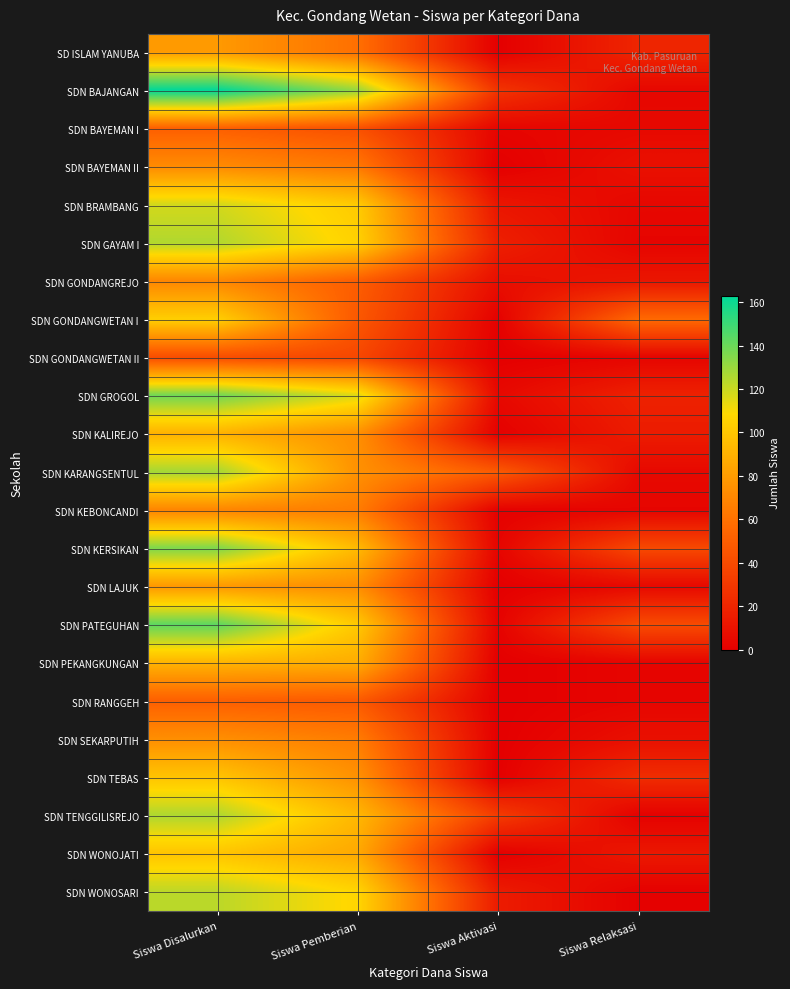

Reading left to right, transcribe all the data shown in this chart.

SD ISLAM YANUBA: Siswa Disalurkan=79	Siswa Pemberian=59	Siswa Aktivasi=0	Siswa Relaksasi=20
SDN BAJANGAN: Siswa Disalurkan=163	Siswa Pemberian=131	Siswa Aktivasi=28	Siswa Relaksasi=4
SDN BAYEMAN I: Siswa Disalurkan=51	Siswa Pemberian=43	Siswa Aktivasi=3	Siswa Relaksasi=5
SDN BAYEMAN II: Siswa Disalurkan=72	Siswa Pemberian=63	Siswa Aktivasi=0	Siswa Relaksasi=9
SDN BRAMBANG: Siswa Disalurkan=118	Siswa Pemberian=102	Siswa Aktivasi=12	Siswa Relaksasi=4
SDN GAYAM I: Siswa Disalurkan=125	Siswa Pemberian=105	Siswa Aktivasi=17	Siswa Relaksasi=3
SDN GONDANGREJO: Siswa Disalurkan=70	Siswa Pemberian=50	Siswa Aktivasi=8	Siswa Relaksasi=12
SDN GONDANGWETAN I: Siswa Disalurkan=104	Siswa Pemberian=47	Siswa Aktivasi=1	Siswa Relaksasi=56
SDN GONDANGWETAN II: Siswa Disalurkan=41	Siswa Pemberian=38	Siswa Aktivasi=0	Siswa Relaksasi=3
SDN GROGOL: Siswa Disalurkan=139	Siswa Pemberian=116	Siswa Aktivasi=5	Siswa Relaksasi=18
SDN KALIREJO: Siswa Disalurkan=90	Siswa Pemberian=74	Siswa Aktivasi=1	Siswa Relaksasi=15
SDN KARANGSENTUL: Siswa Disalurkan=128	Siswa Pemberian=75	Siswa Aktivasi=48	Siswa Relaksasi=5
SDN KEBONCANDI: Siswa Disalurkan=69	Siswa Pemberian=65	Siswa Aktivasi=1	Siswa Relaksasi=3
SDN KERSIKAN: Siswa Disalurkan=136	Siswa Pemberian=94	Siswa Aktivasi=3	Siswa Relaksasi=39
SDN LAJUK: Siswa Disalurkan=78	Siswa Pemberian=73	Siswa Aktivasi=0	Siswa Relaksasi=5
SDN PATEGUHAN: Siswa Disalurkan=143	Siswa Pemberian=101	Siswa Aktivasi=2	Siswa Relaksasi=40
SDN PEKANGKUNGAN: Siswa Disalurkan=91	Siswa Pemberian=88	Siswa Aktivasi=0	Siswa Relaksasi=3
SDN RANGGEH: Siswa Disalurkan=51	Siswa Pemberian=48	Siswa Aktivasi=0	Siswa Relaksasi=3
SDN SEKARPUTIH: Siswa Disalurkan=74	Siswa Pemberian=65	Siswa Aktivasi=0	Siswa Relaksasi=9
SDN TEBAS: Siswa Disalurkan=99	Siswa Pemberian=75	Siswa Aktivasi=0	Siswa Relaksasi=24
SDN TENGGILISREJO: Siswa Disalurkan=126	Siswa Pemberian=93	Siswa Aktivasi=32	Siswa Relaksasi=1
SDN WONOJATI: Siswa Disalurkan=99	Siswa Pemberian=86	Siswa Aktivasi=0	Siswa Relaksasi=13
SDN WONOSARI: Siswa Disalurkan=123	Siswa Pemberian=107	Siswa Aktivasi=15	Siswa Relaksasi=1